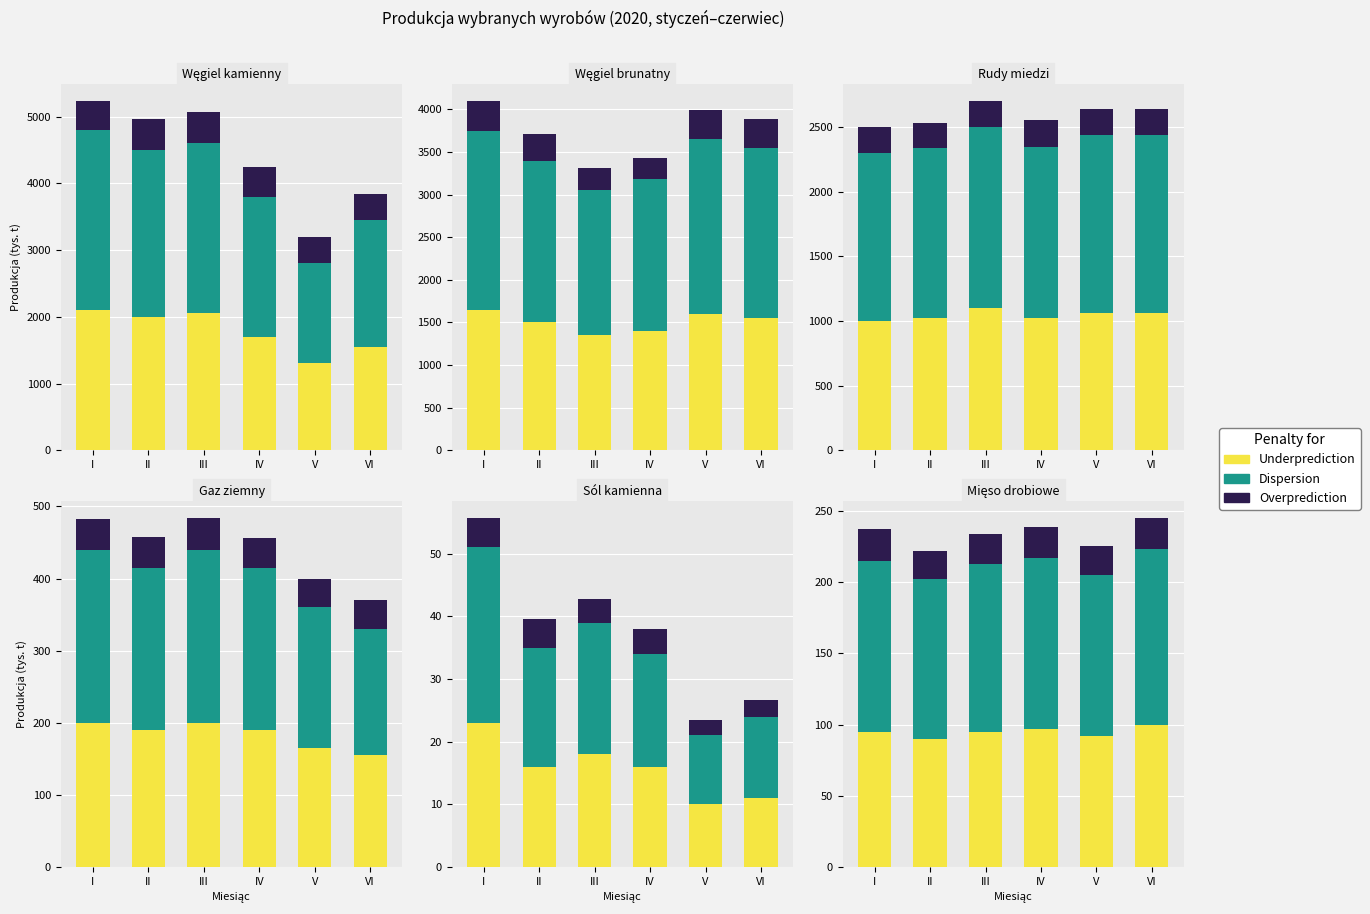

At which label does Overprediction reach its minimum?

II